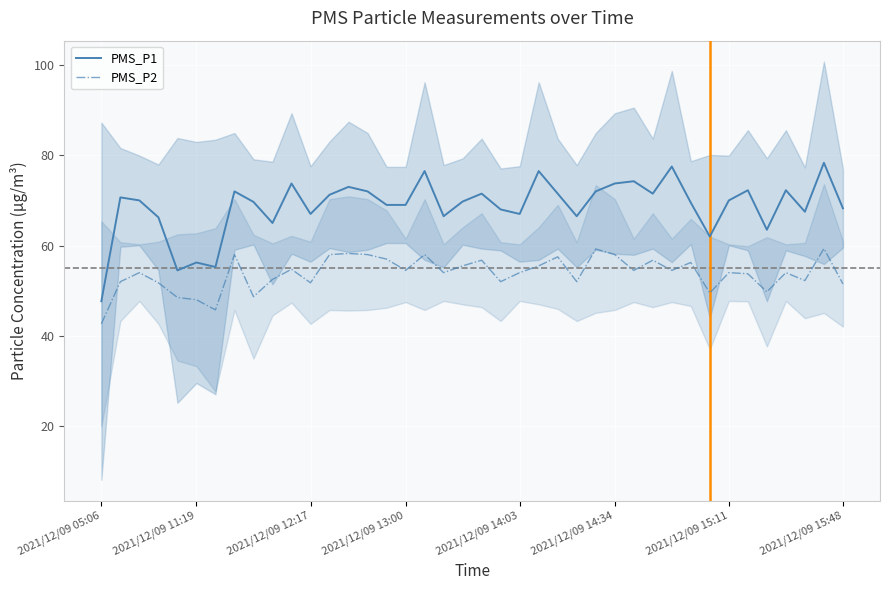

True or false: PMS_P1 and PMS_P2 intersect in this chart.

False